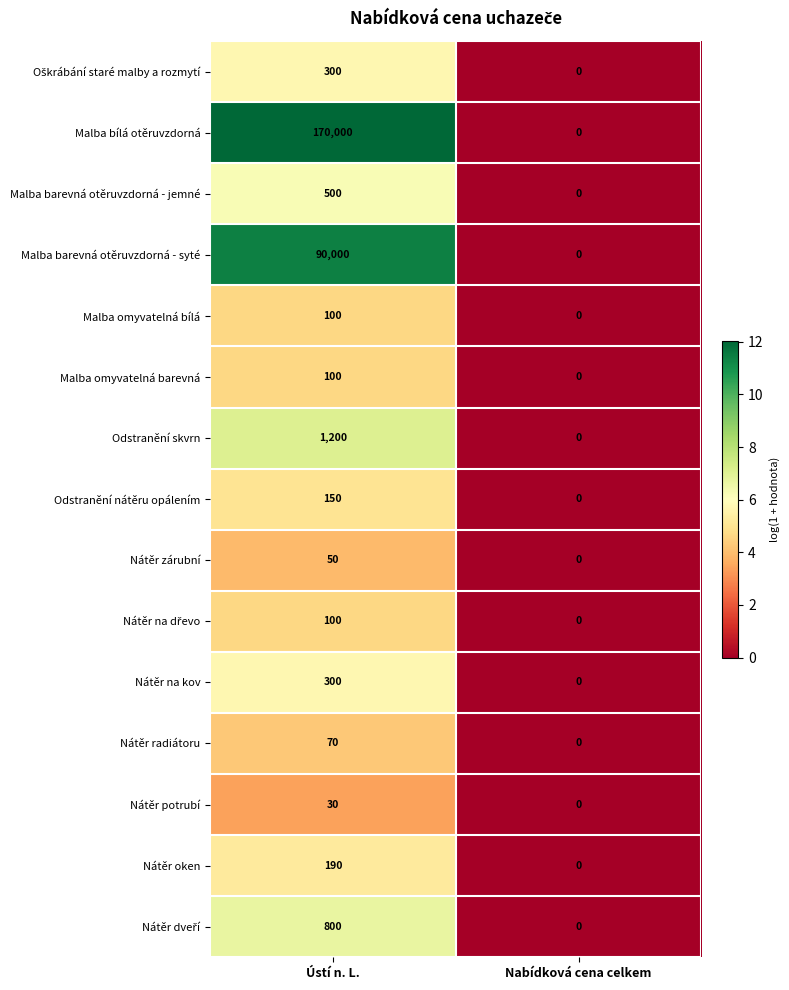

What is the difference between the maximum and minimum values in the Malba bílá otěruvzdorná series?

170000